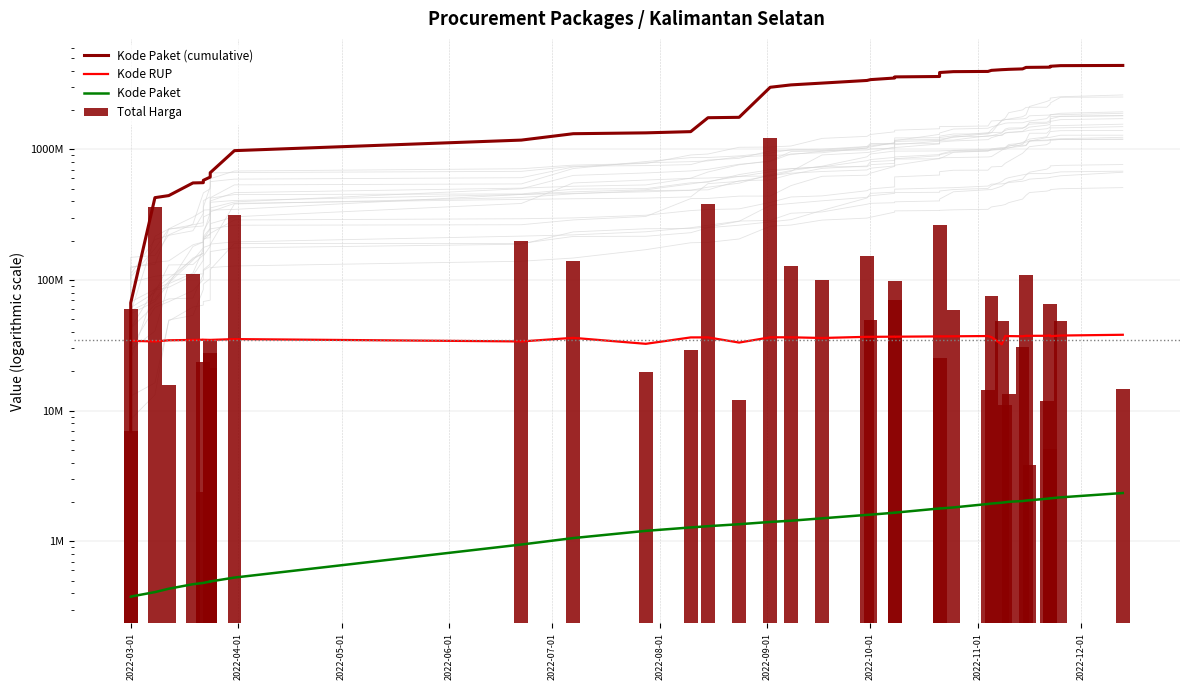

Which series has the largest total across all categories?

Kode Paket (cumulative)